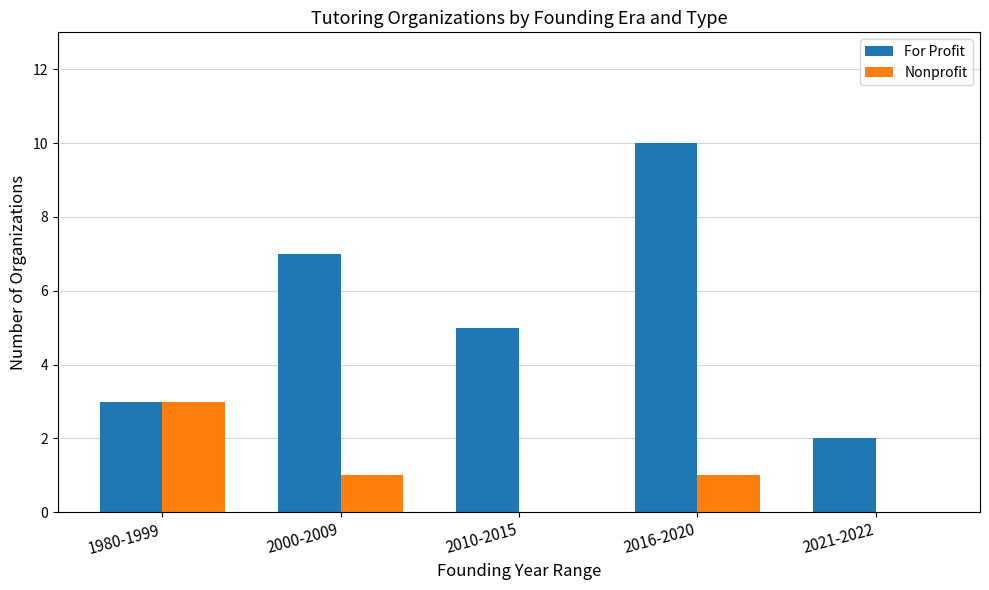

What are all the series names shown in the legend?

For Profit, Nonprofit